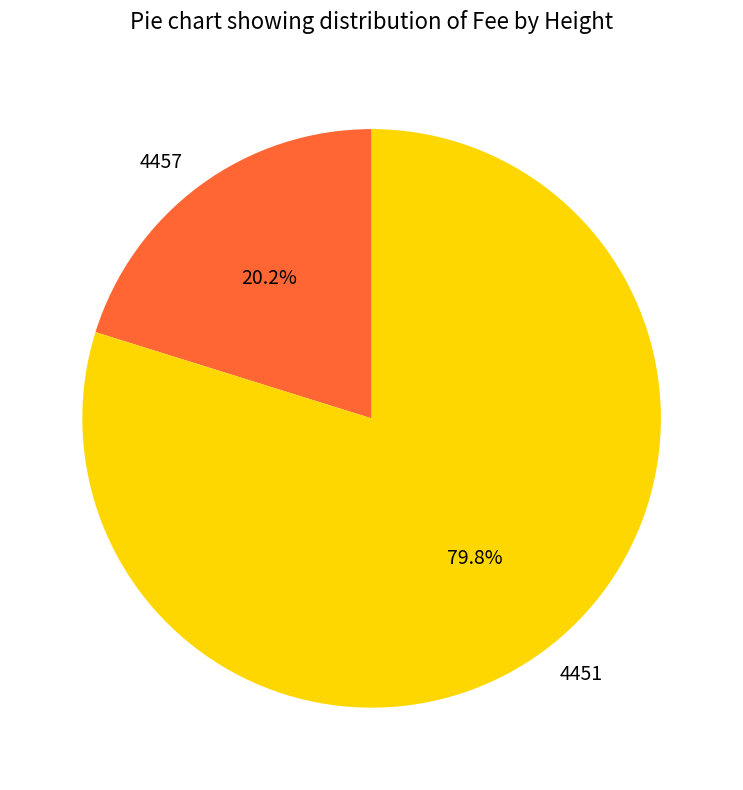

Does any single category account for the majority?

Yes